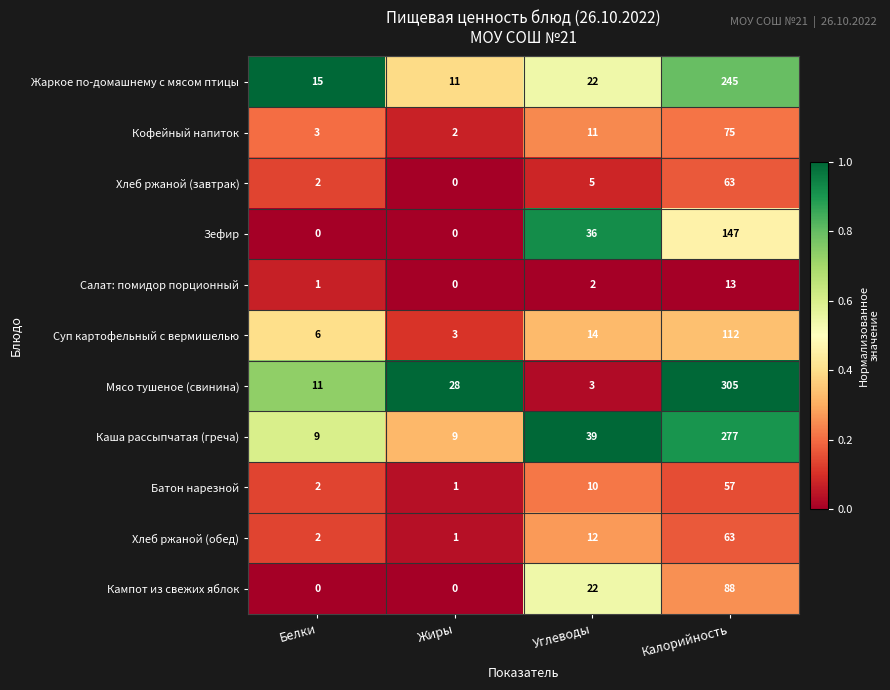

Which series has the largest total across all categories?

Мясо тушеное (свинина)